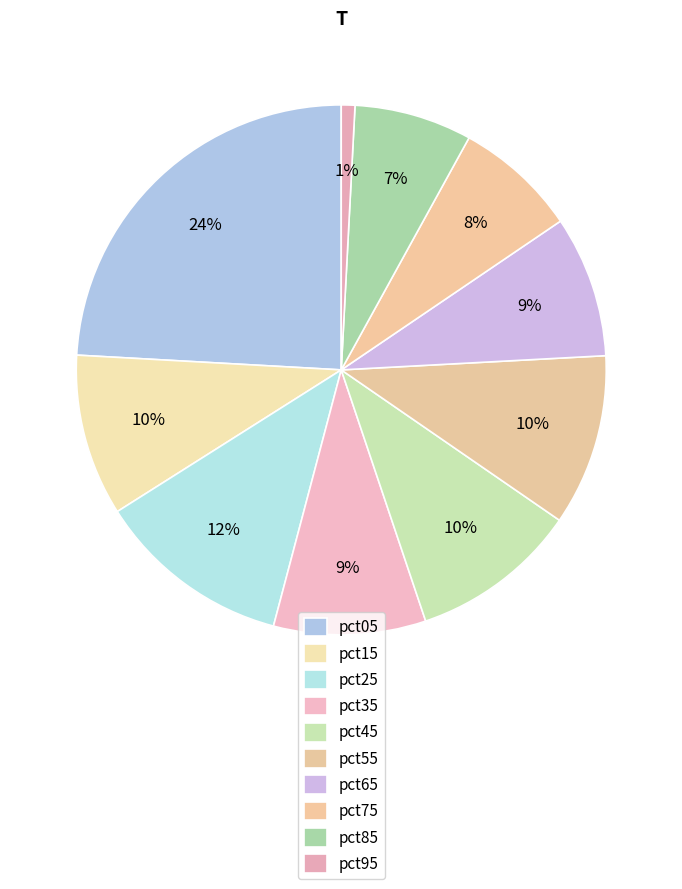

How many slices are in this pie chart?

10